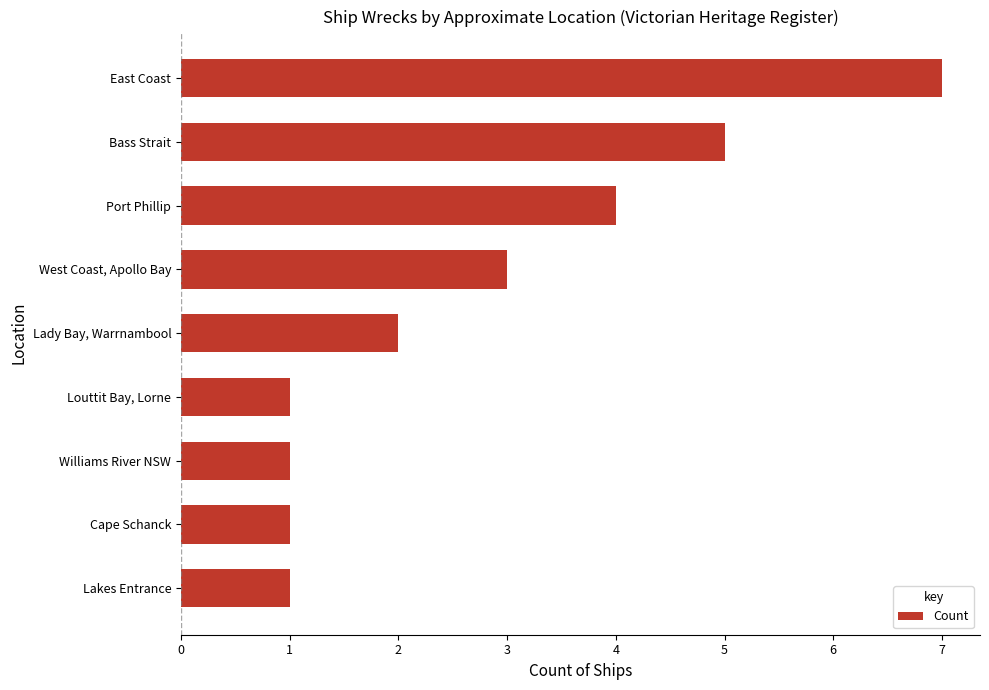

At which category does the chart reach its peak across all series?

East Coast